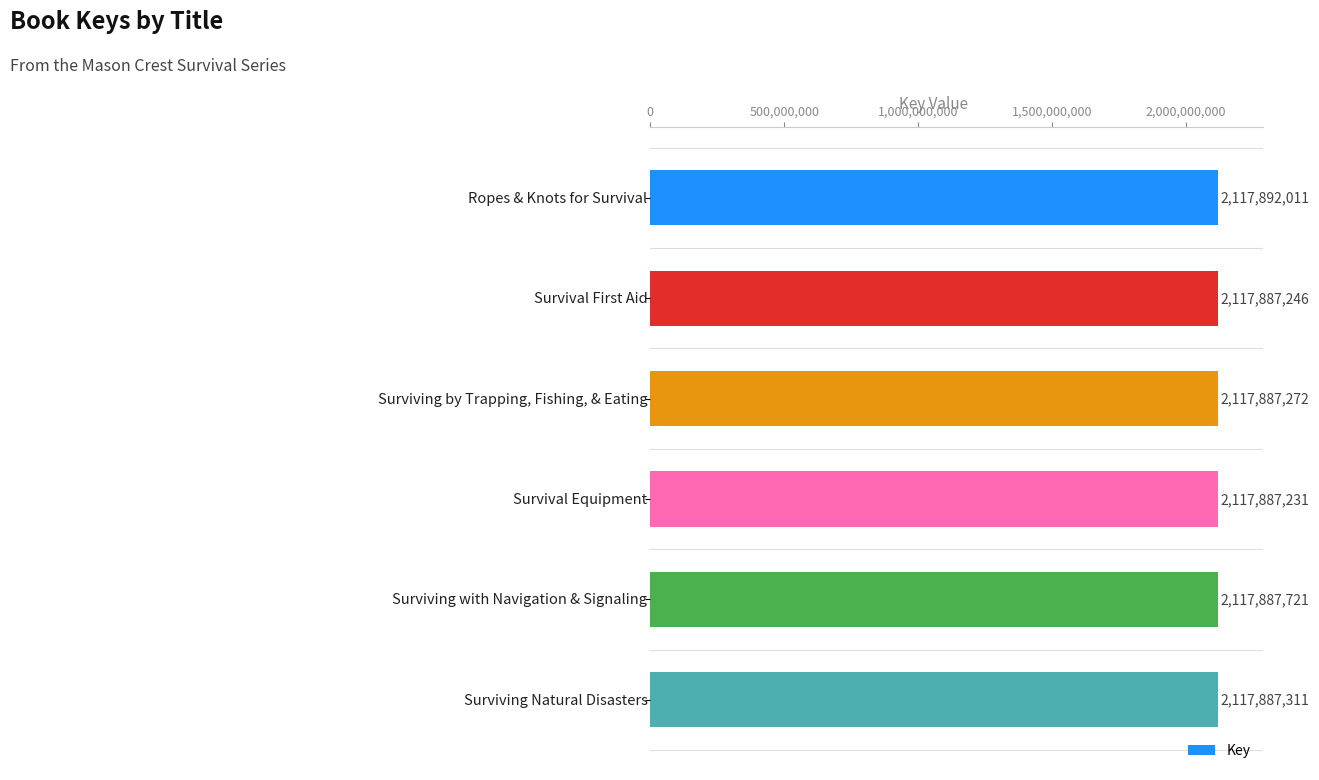

What is the greatest value displayed?

2117892011